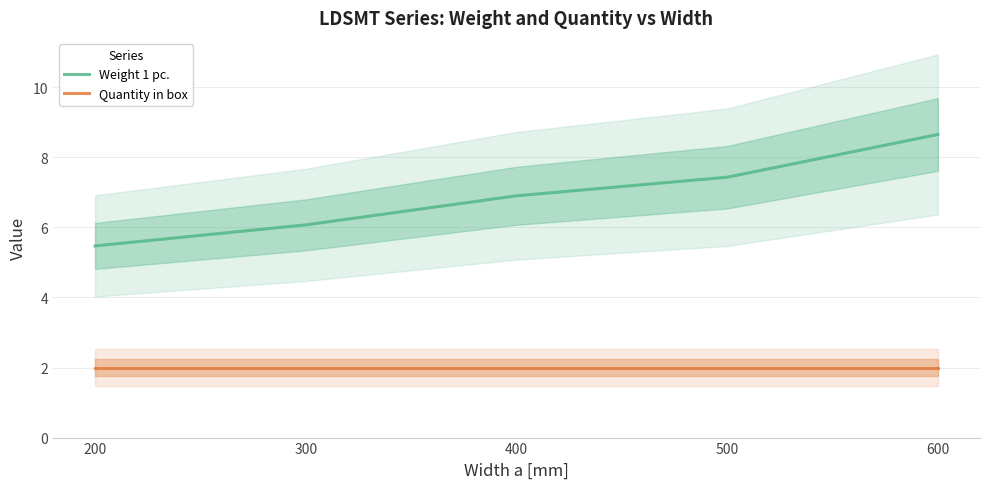

How many categories are shown in the chart?

5